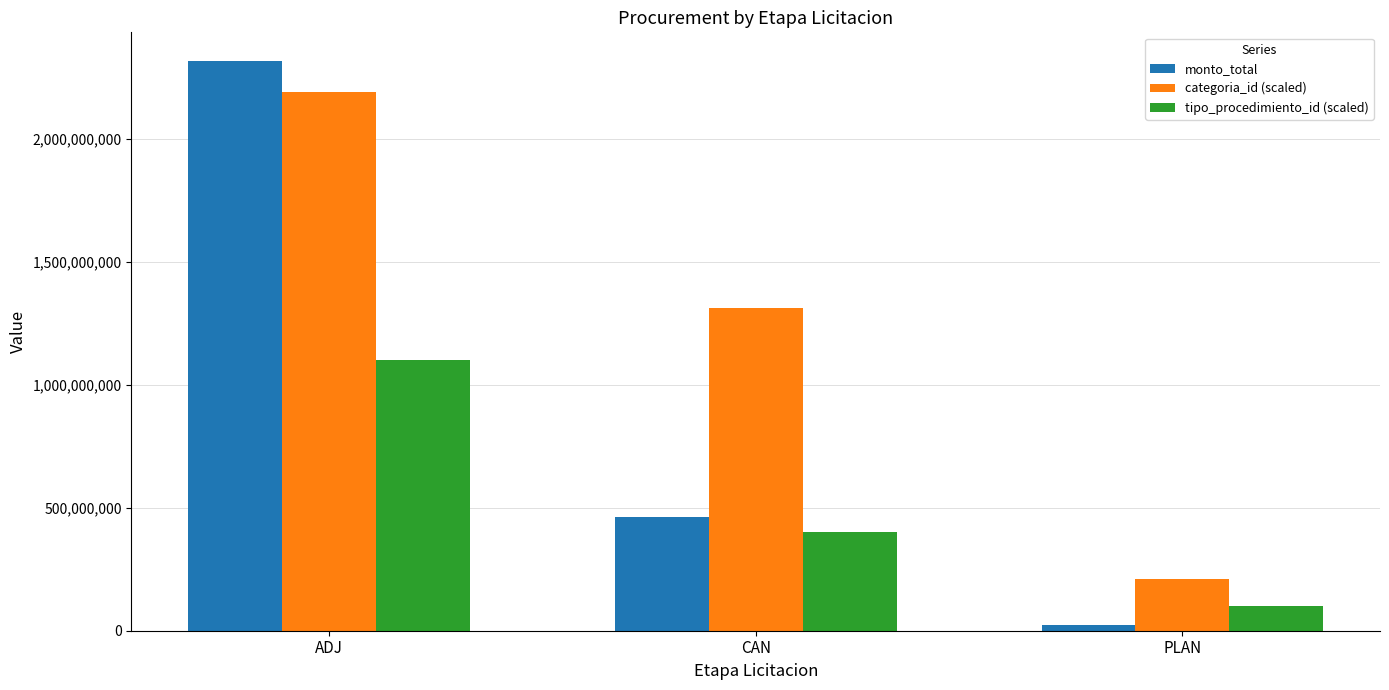

What is the label of the 2nd bar from the left?

CAN